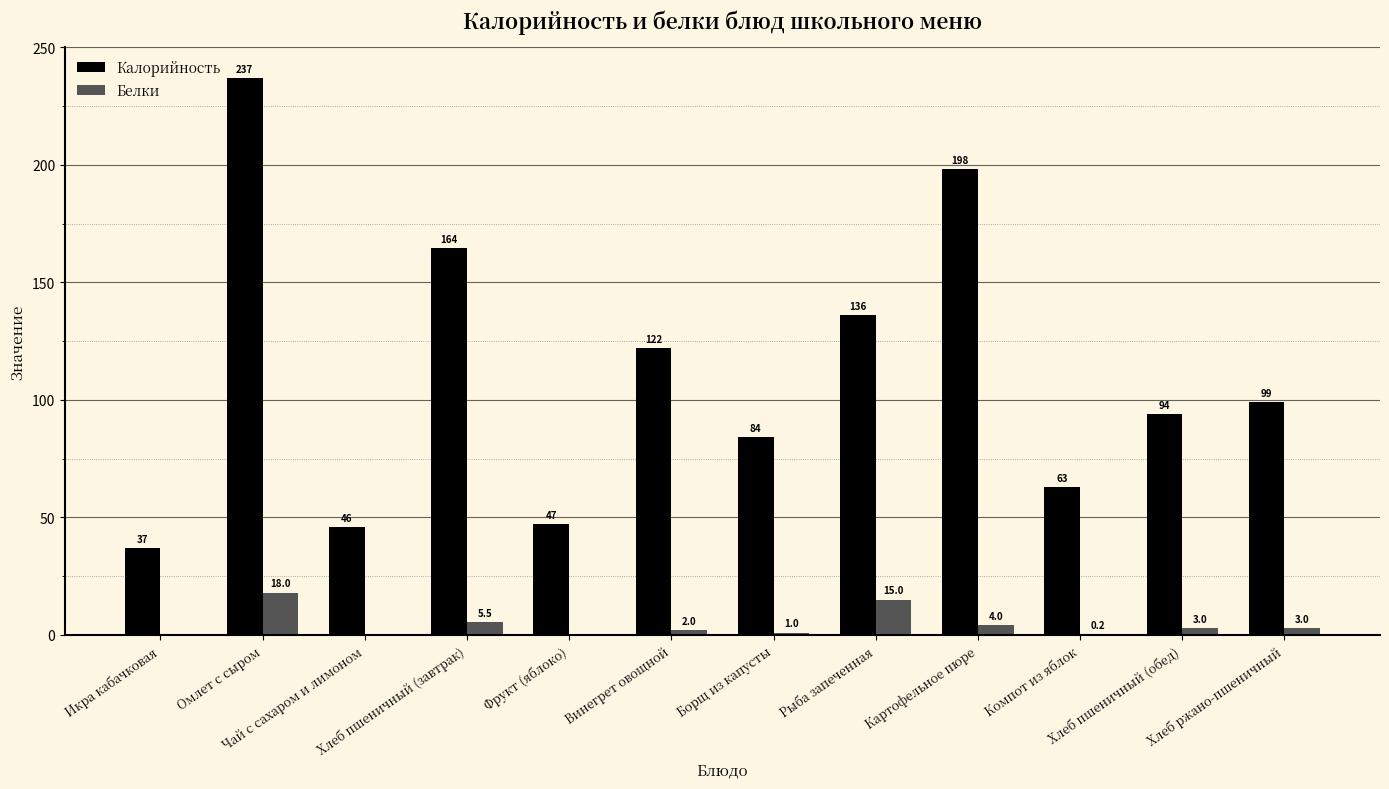

At which category is the sum across all series the highest?

Омлет с сыром